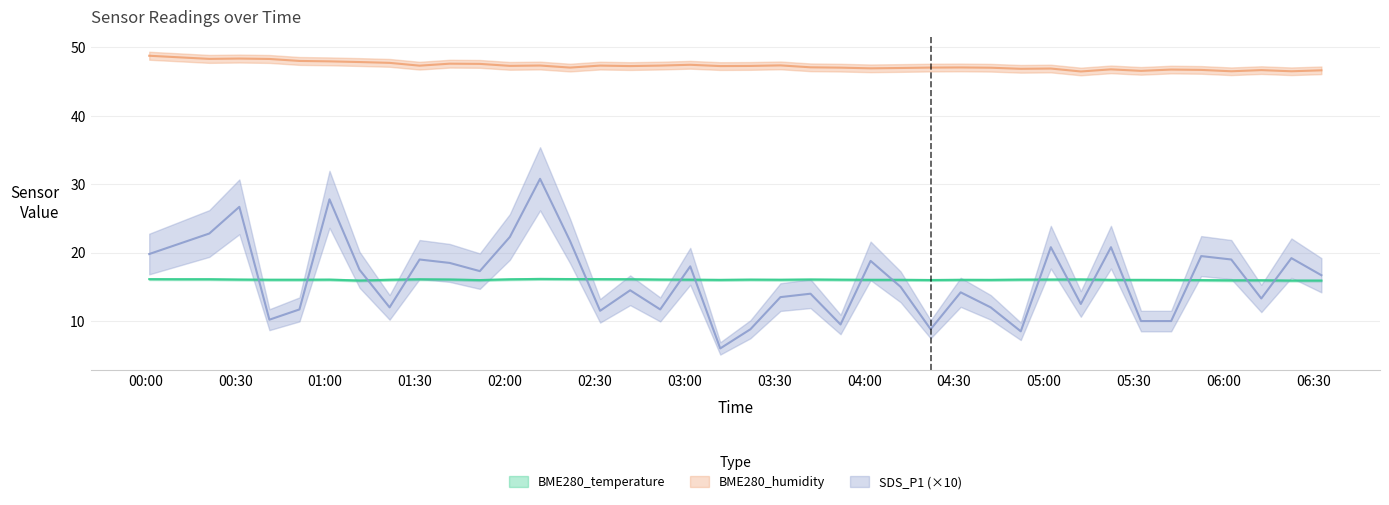

What is the lowest value of the BME280_humidity series?

46.5